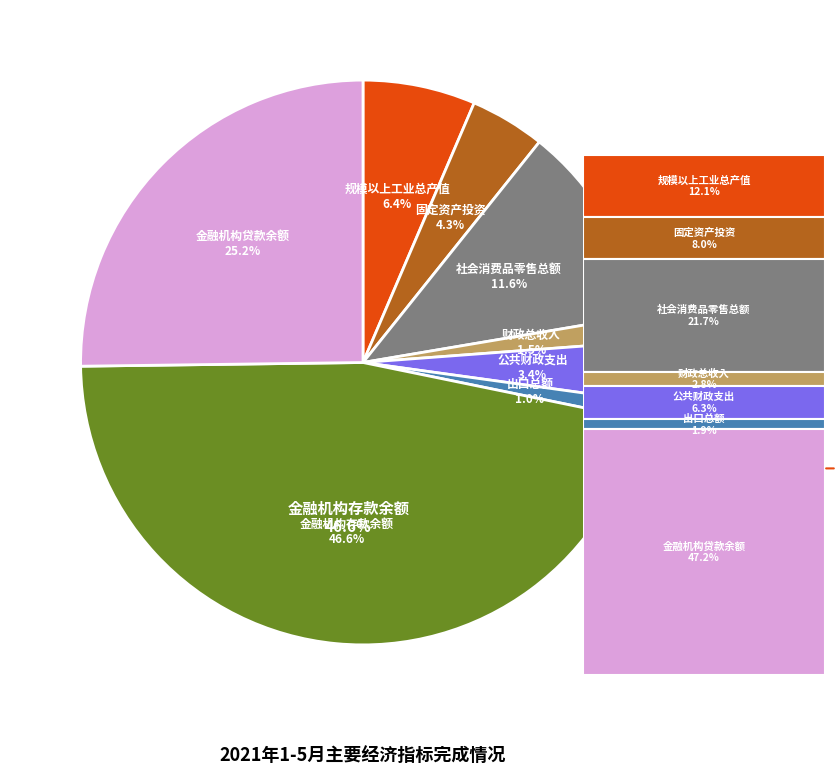

What is the total percentage of 规模以上工业总产值 and 财政总收入?

7.9%